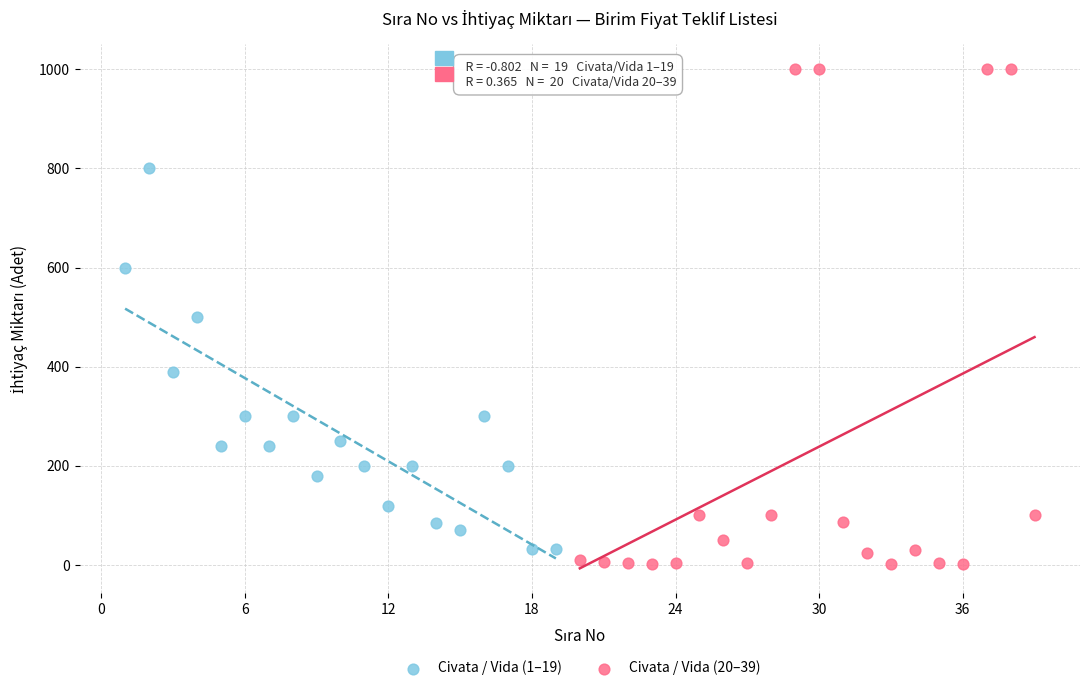

Which series has the largest Y range (max minus min)?

Civata / Vida (20–39)